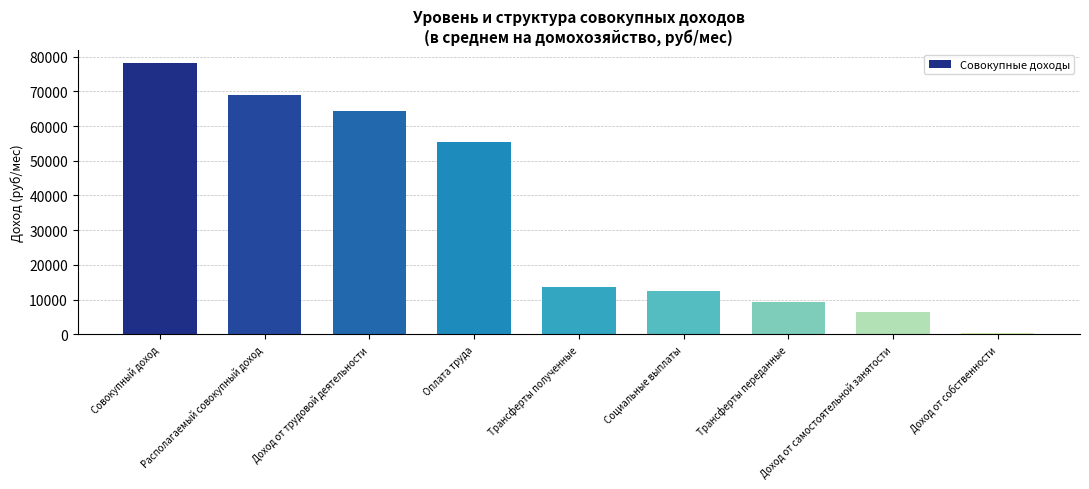

Reading right to left, what are all the values shown in this chart?

Доход от собственности=256.8	Доход от самостоятельной занятости=6423.9	Трансферты переданные=9328.8	Социальные выплаты=12585.8	Трансферты полученные=13638.2	Оплата труда=55336.8	Доход от трудовой деятельности=64235.9	Располагаемый совокупный доход=68802.0	Совокупный доход=78130.8